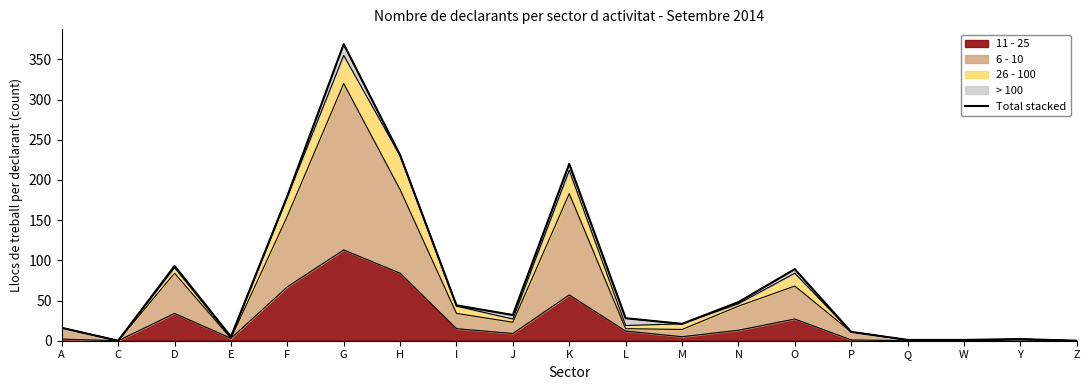

Which has a higher value, Q or P?

P